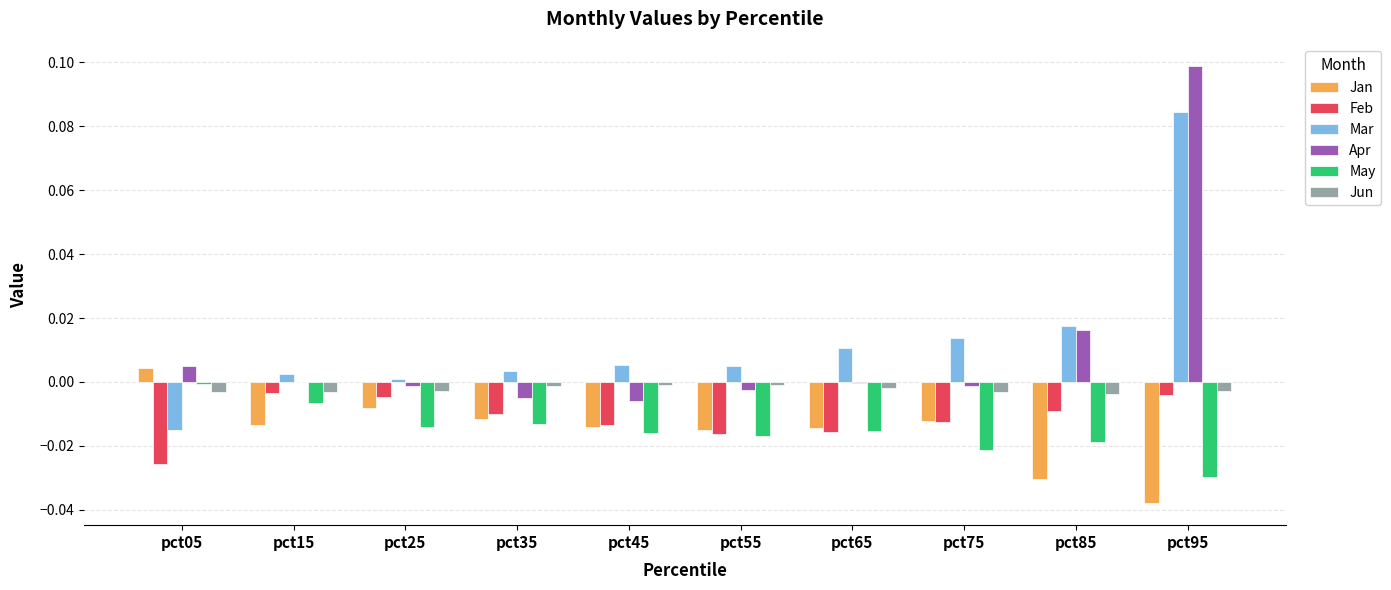

The May series shows -0.0 at pct65. True or false?

True